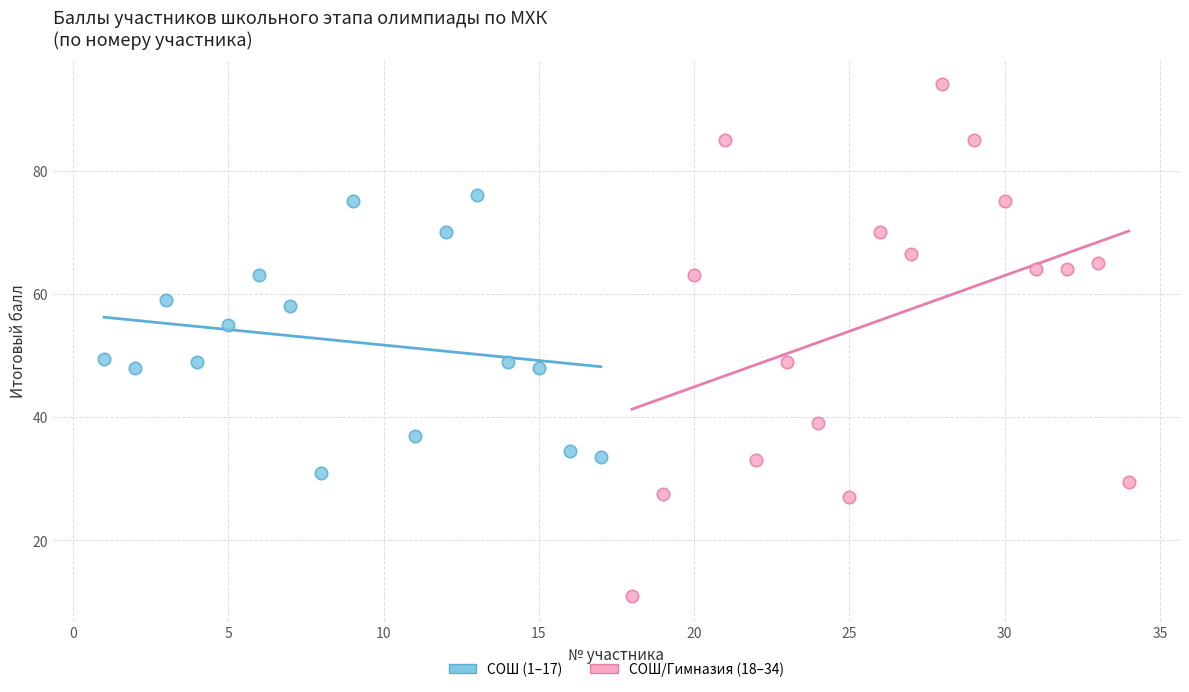

Which series contains the lowest Y value?

СОШ/Гимназия (18–34)